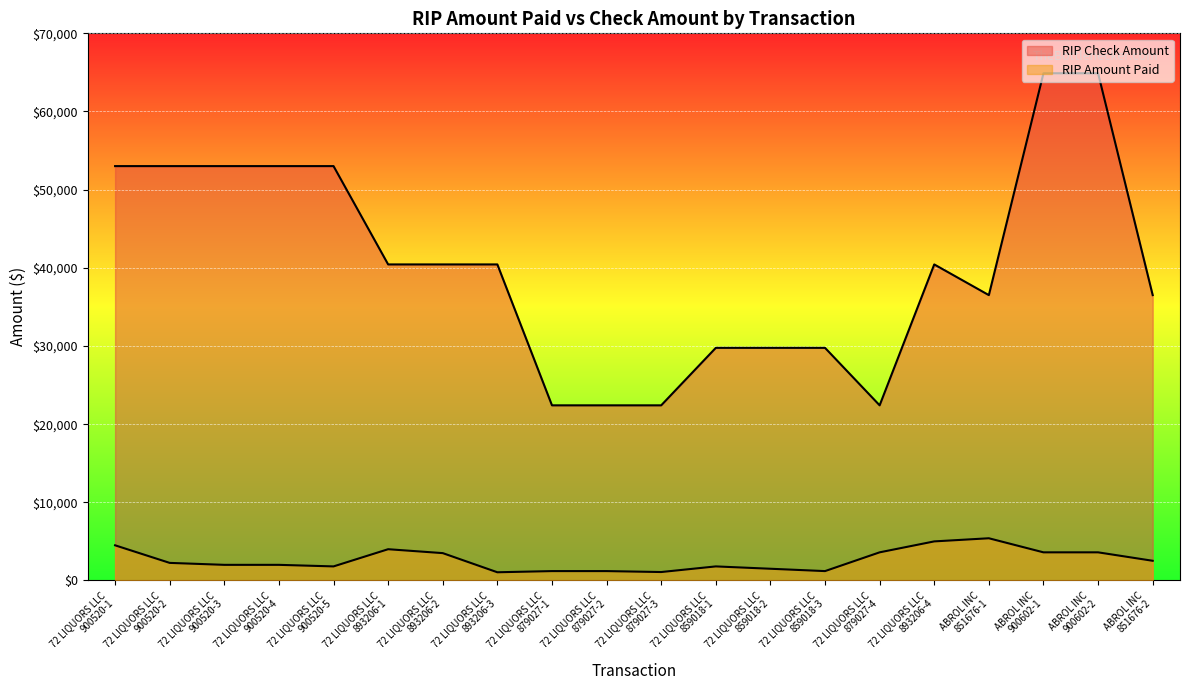

The value of RIP Amount Paid at 72 LIQUORS LLC
879027-4 is 3600. True or false?

True